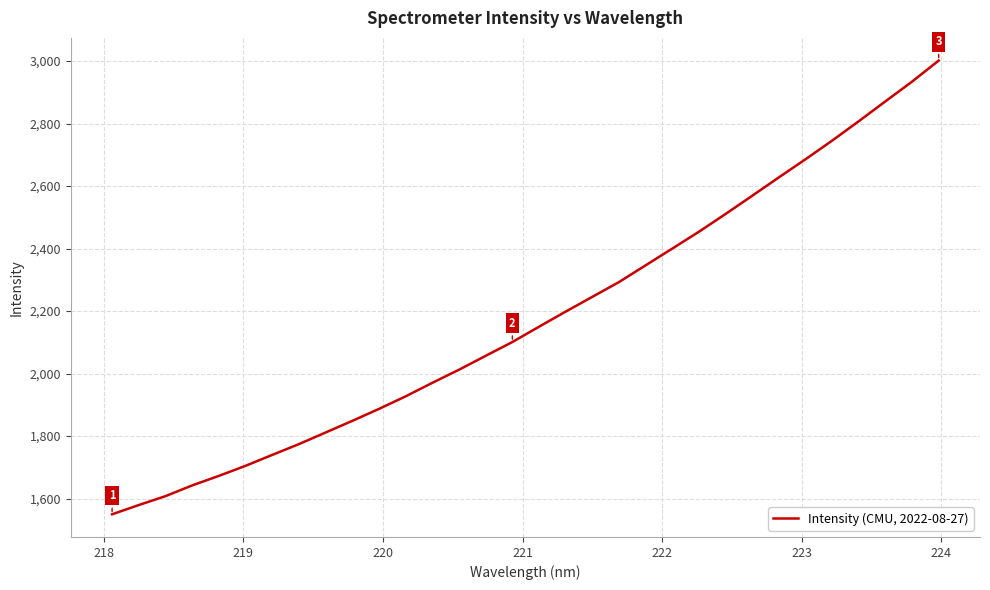

What is the greatest value displayed?

3001.3